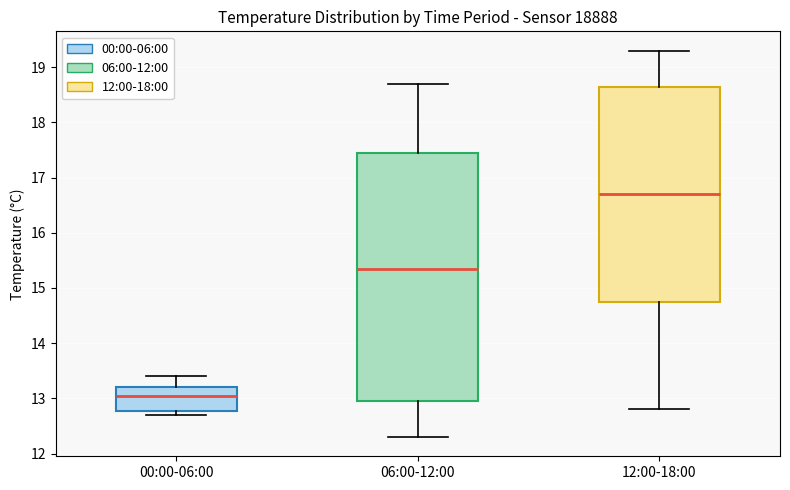

Which box's median line is the lowest?

00:00-06:00